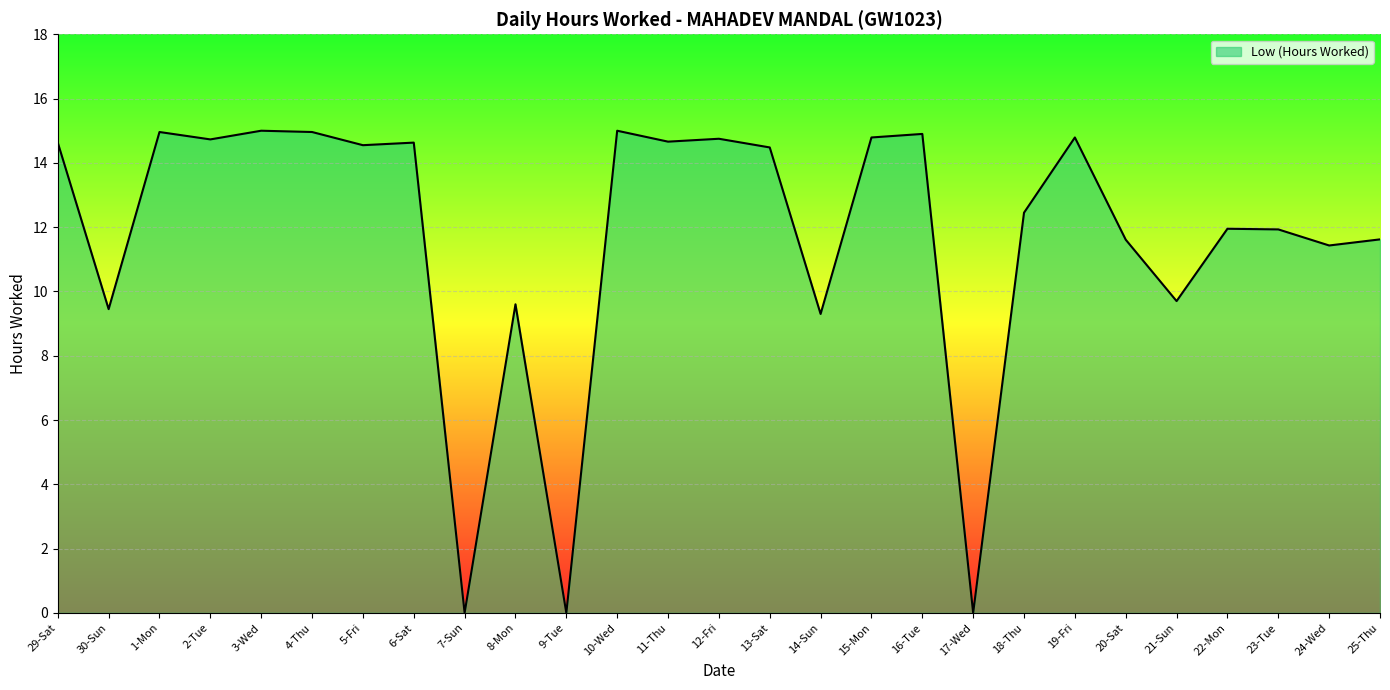

What is the difference between the values at 25-Thu and 13-Sat?

2.9